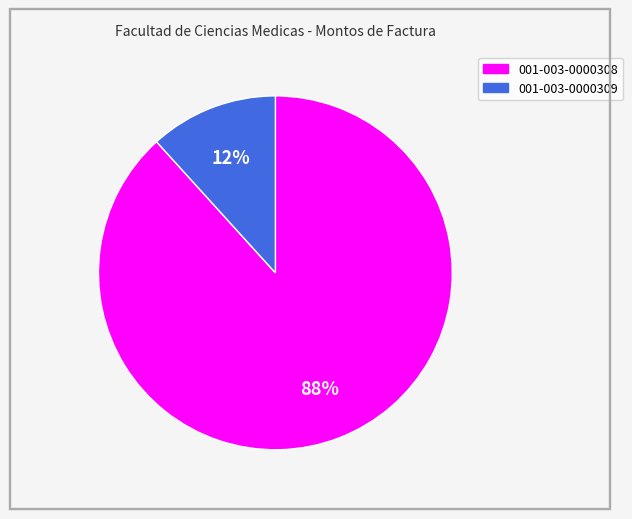

What percentage is the 001-003-0000309 slice, to the nearest percent?

12%